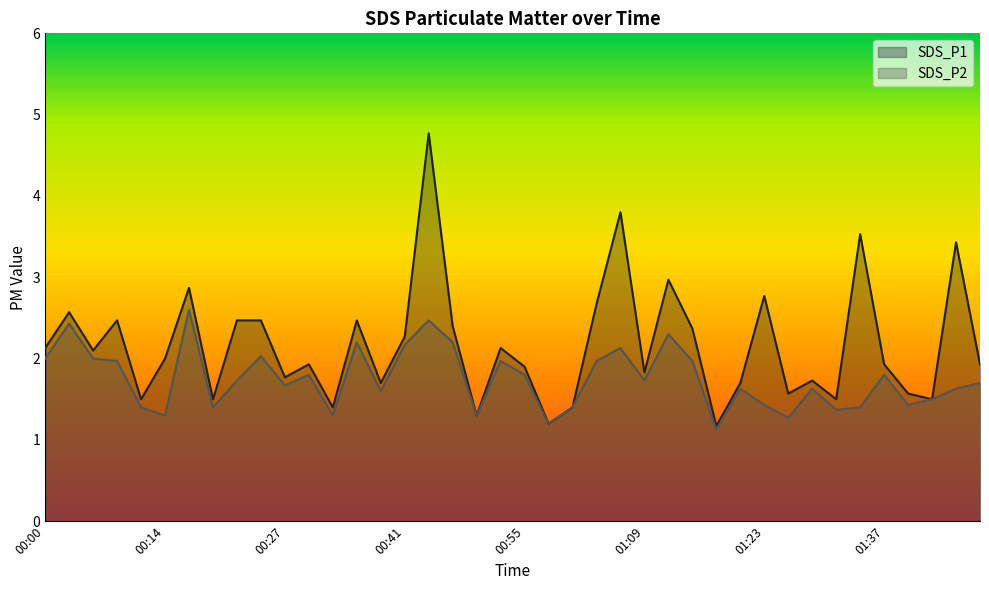

True or false: SDS_P2 and SDS_P1 intersect in this chart.

False